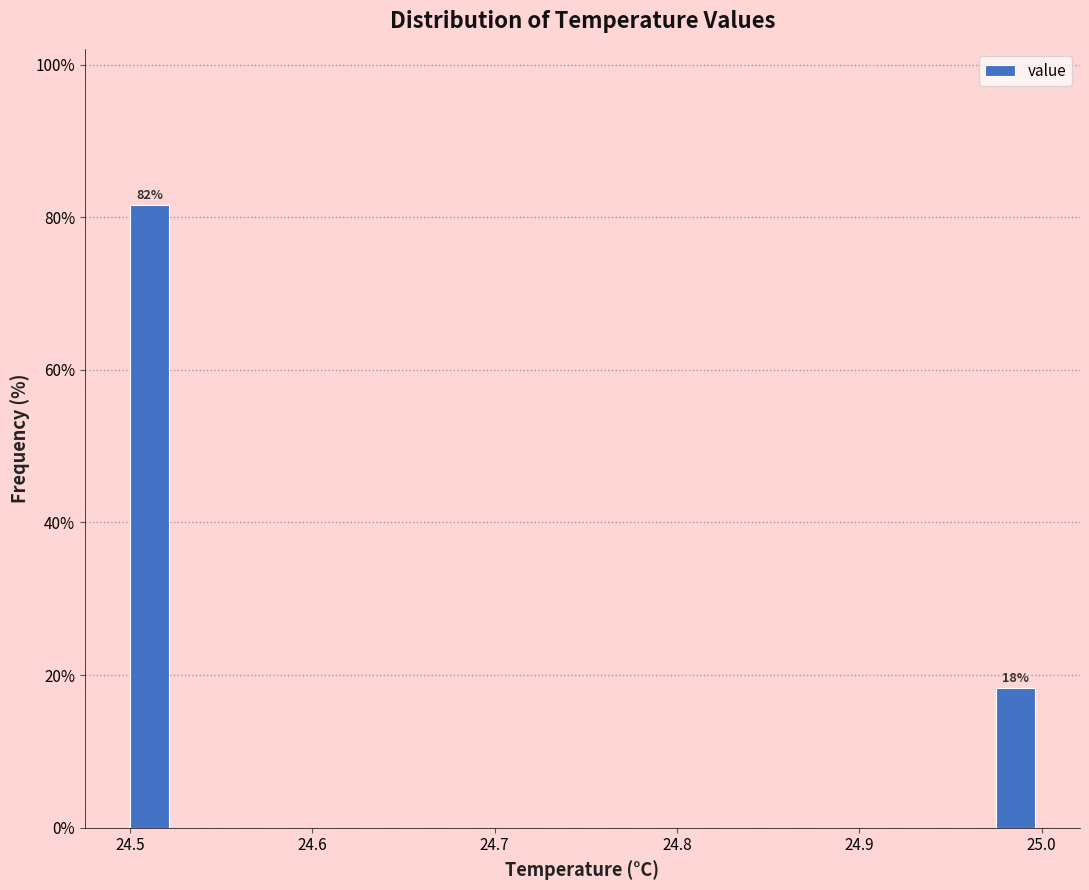

Read against the x-axis, roughly where is the centre of the tallest bar?

24.51